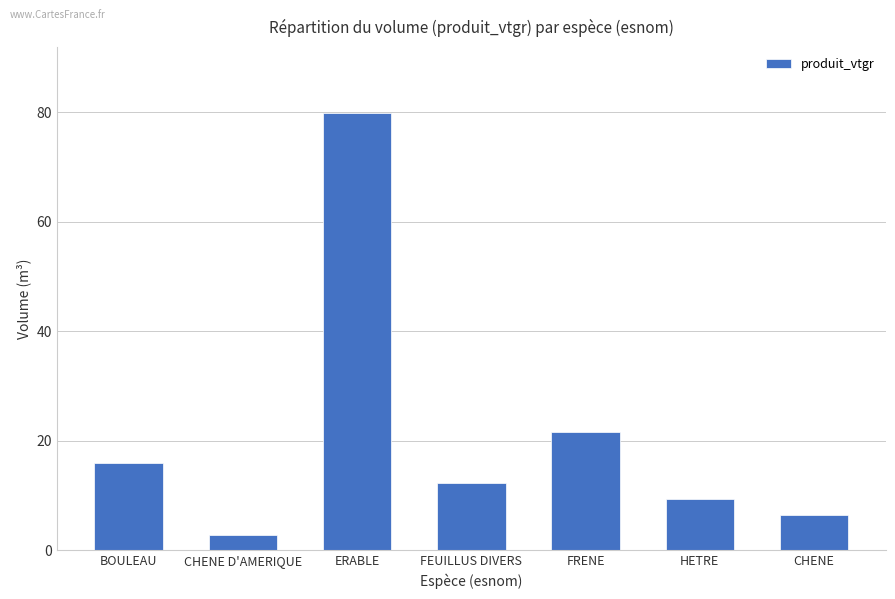

The chart shows a value of 17.0 at FEUILLUS DIVERS. True or false?

False